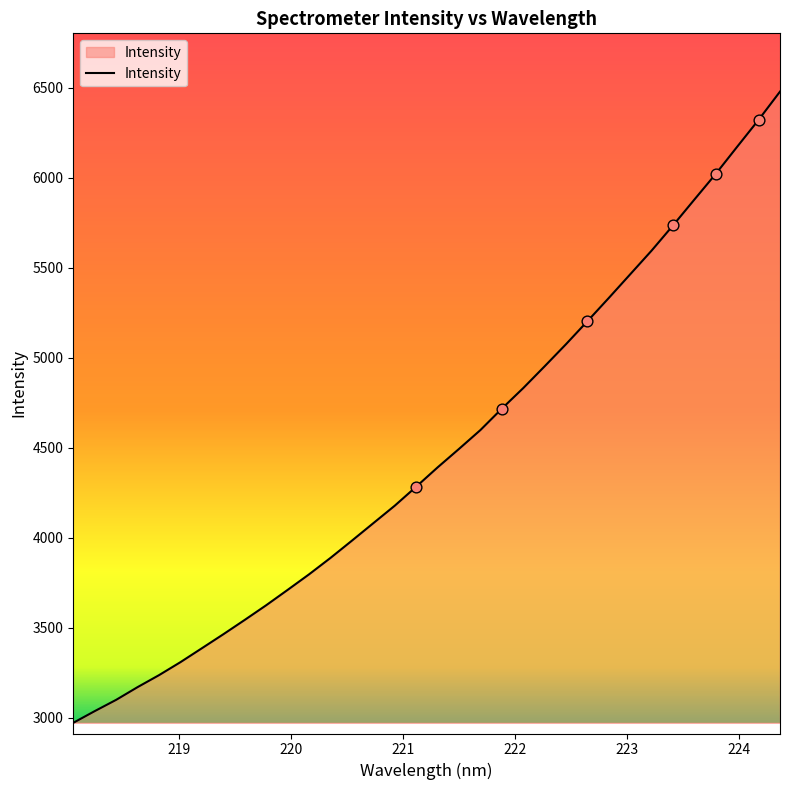

What is the difference between the maximum and minimum values?

3508.5